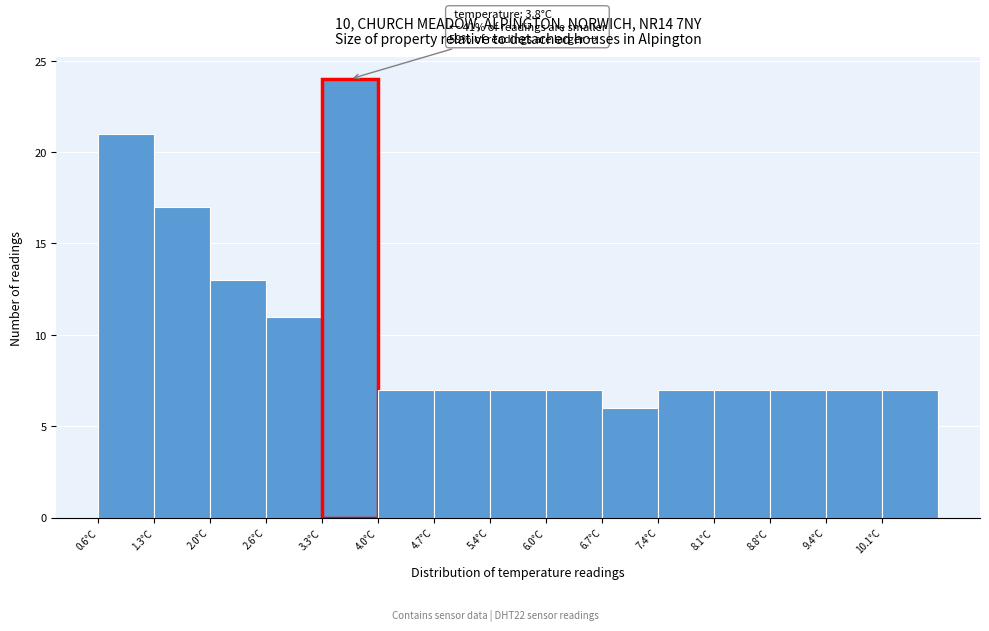

Which range on the x-axis has the tallest bar?

3.32 to 4.00